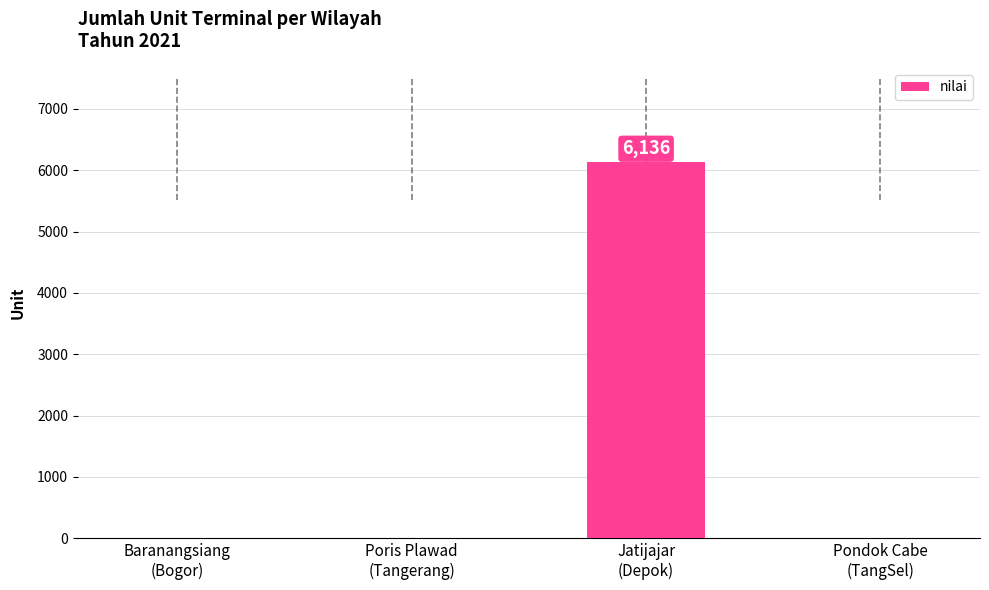

Reading left to right, extract all data points from this chart.

Baranangsiang
(Bogor)=0	Poris Plawad
(Tangerang)=0	Jatijajar
(Depok)=6136	Pondok Cabe
(TangSel)=0